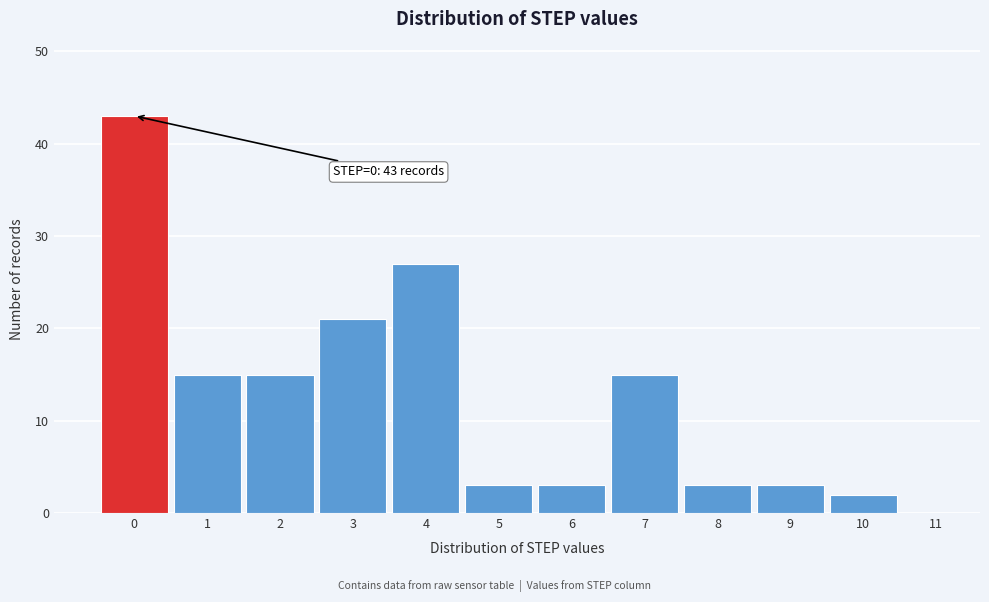

Reading left to right, transcribe all the data shown in this chart.

0=43	1=15	2=15	3=21	4=27	5=3	6=3	7=15	8=3	9=3	10=2	11=0